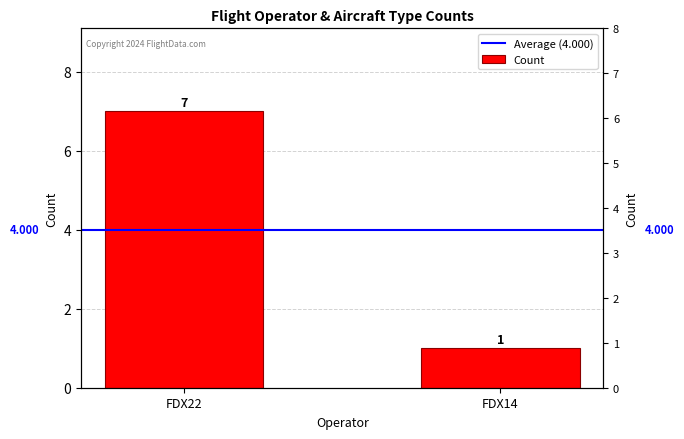

What are all the series names shown in the legend?

Average (4.000), Count